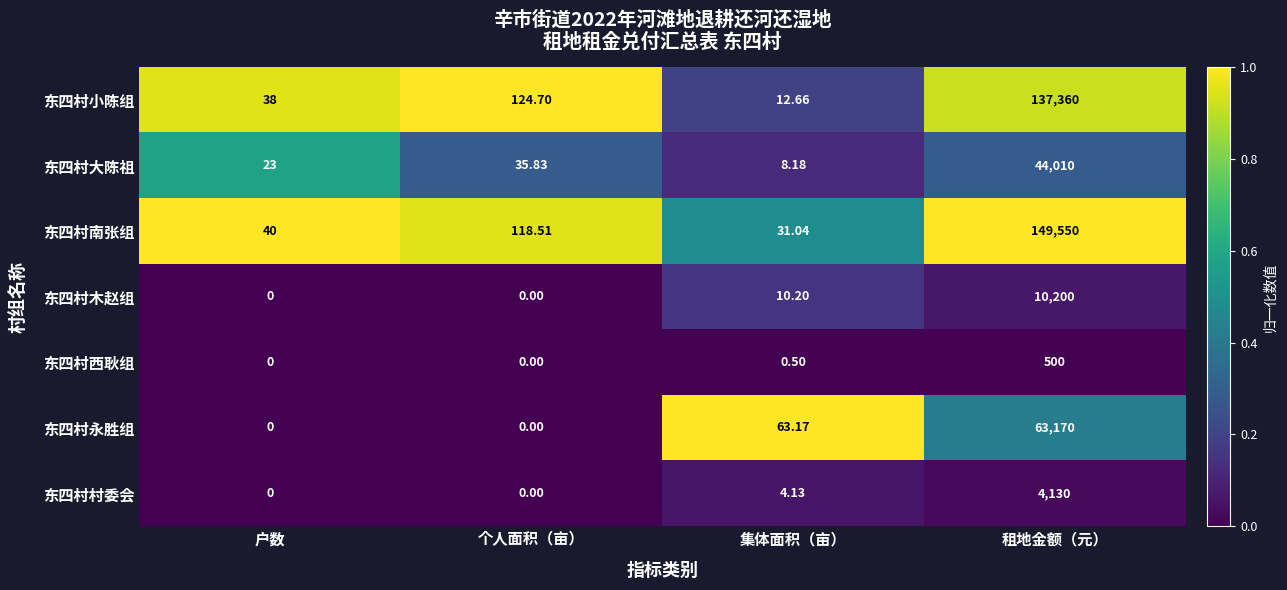

List the series in order of their peak value, highest first.

东四村南张组, 东四村小陈组, 东四村永胜组, 东四村大陈祖, 东四村木赵组, 东四村村委会, 东四村西耿组